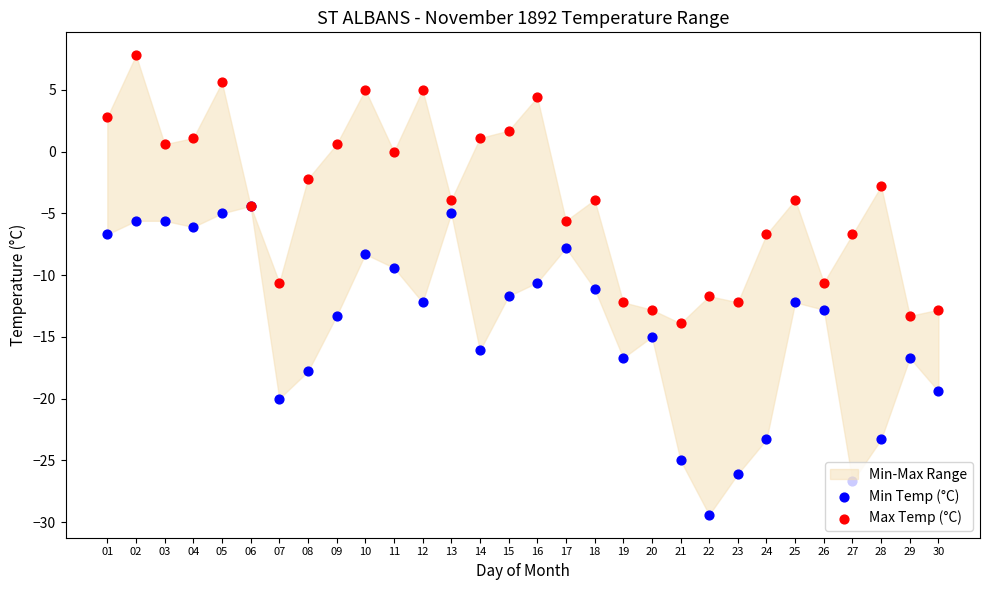

Which series contains the lowest Y value?

Min Temp (°C)